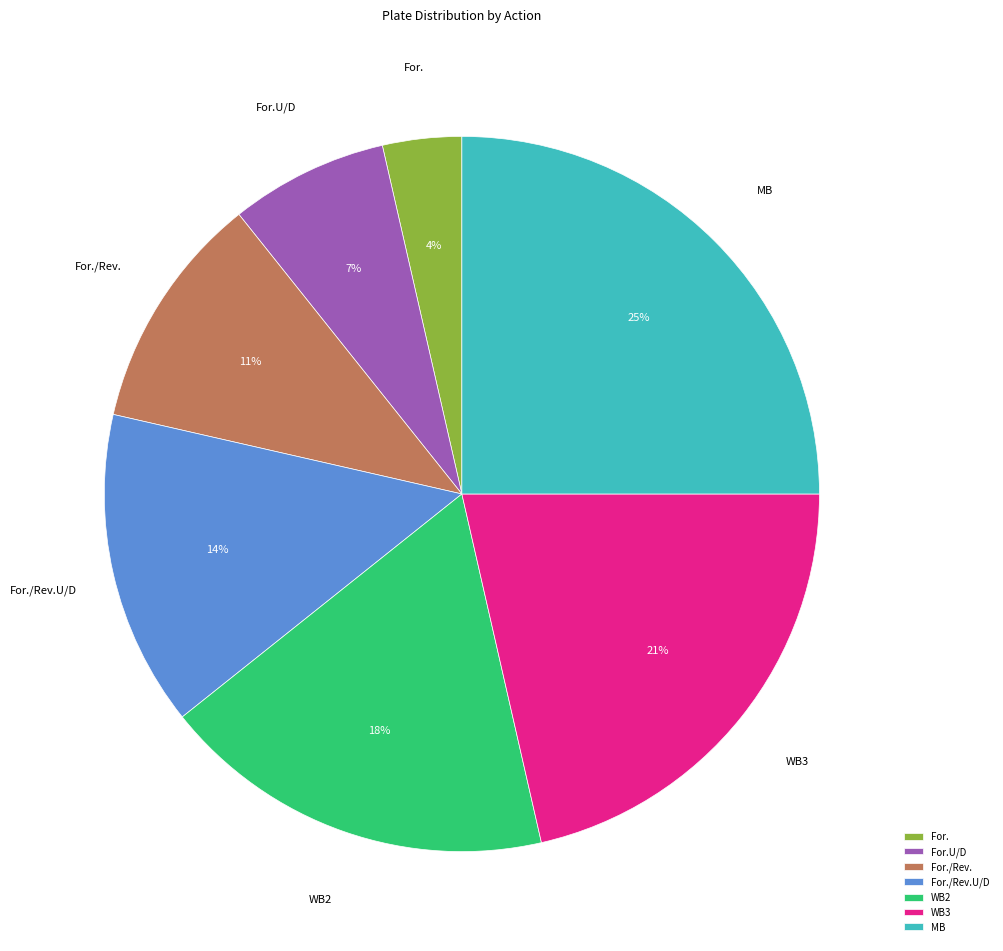

How many segments does this pie chart have?

7